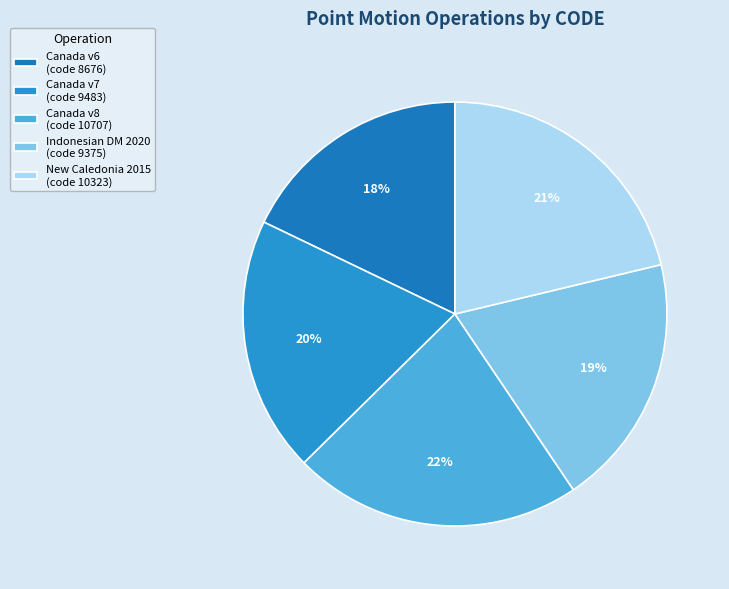

Which category has the biggest portion of the pie?

Canada v8 (code 10707)